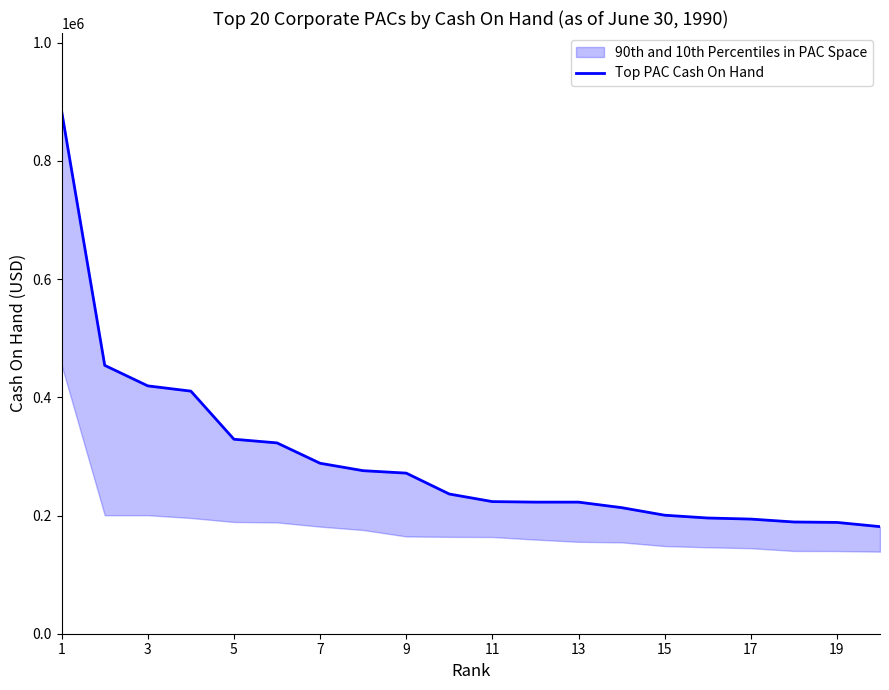

What is the value of the 1st point from the left?

883726